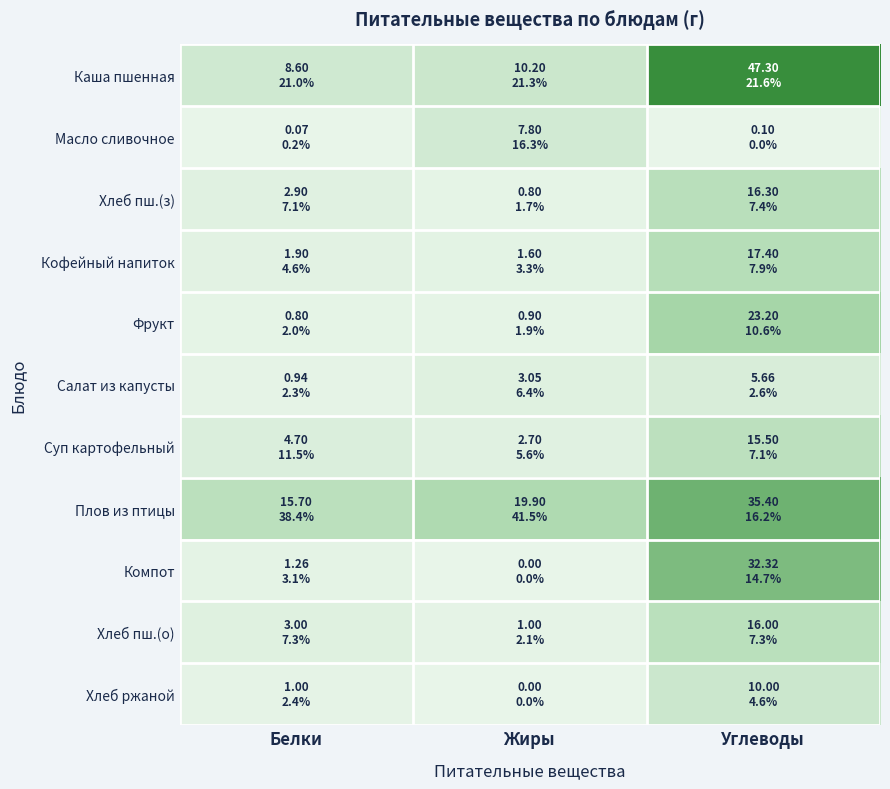

What is the spread (max minus min) of values at Белки?

15.6